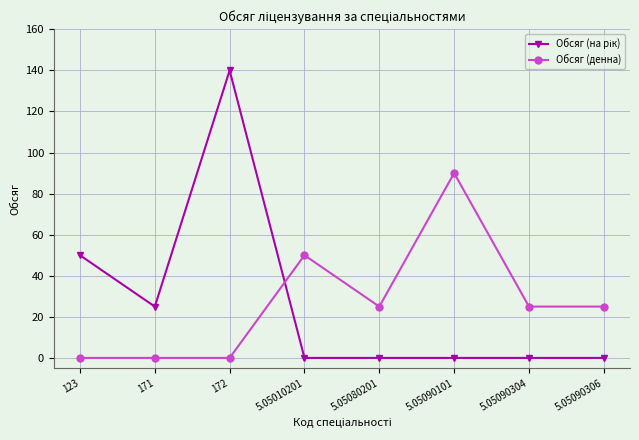

Where is Обсяг (денна) nearest to the value 45?

5.05010201